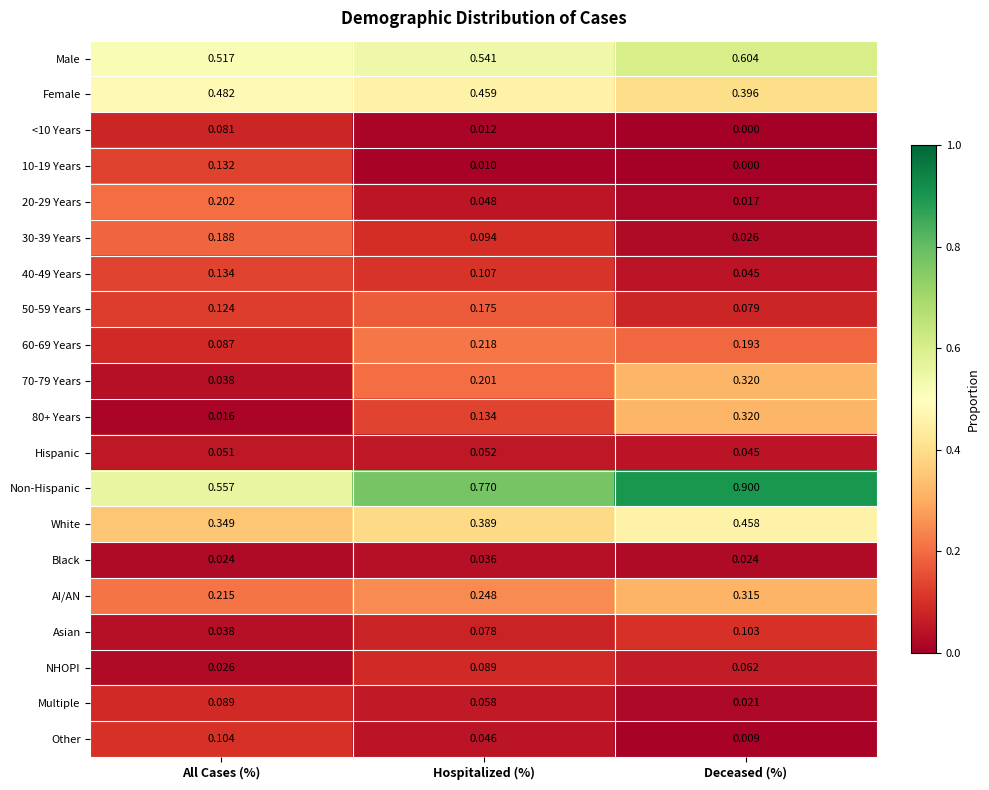

List the labels in order of 50-59 Years value, smallest first.

Deceased (%), All Cases (%), Hospitalized (%)